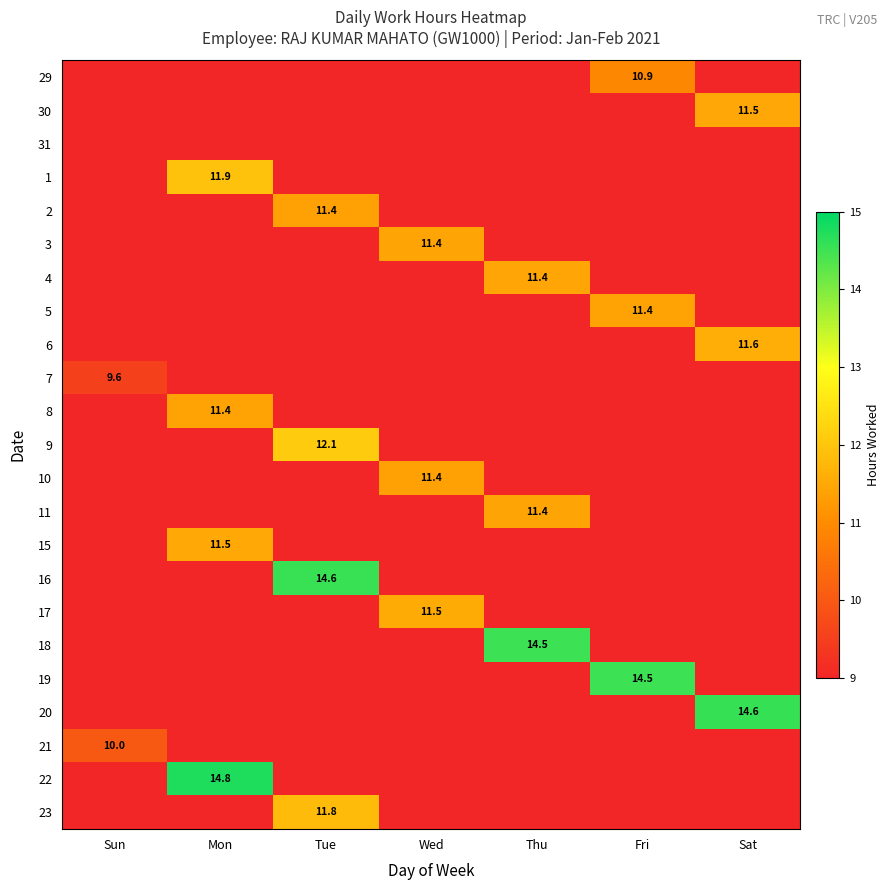

Between Fri and Tue, which is larger?

Tue